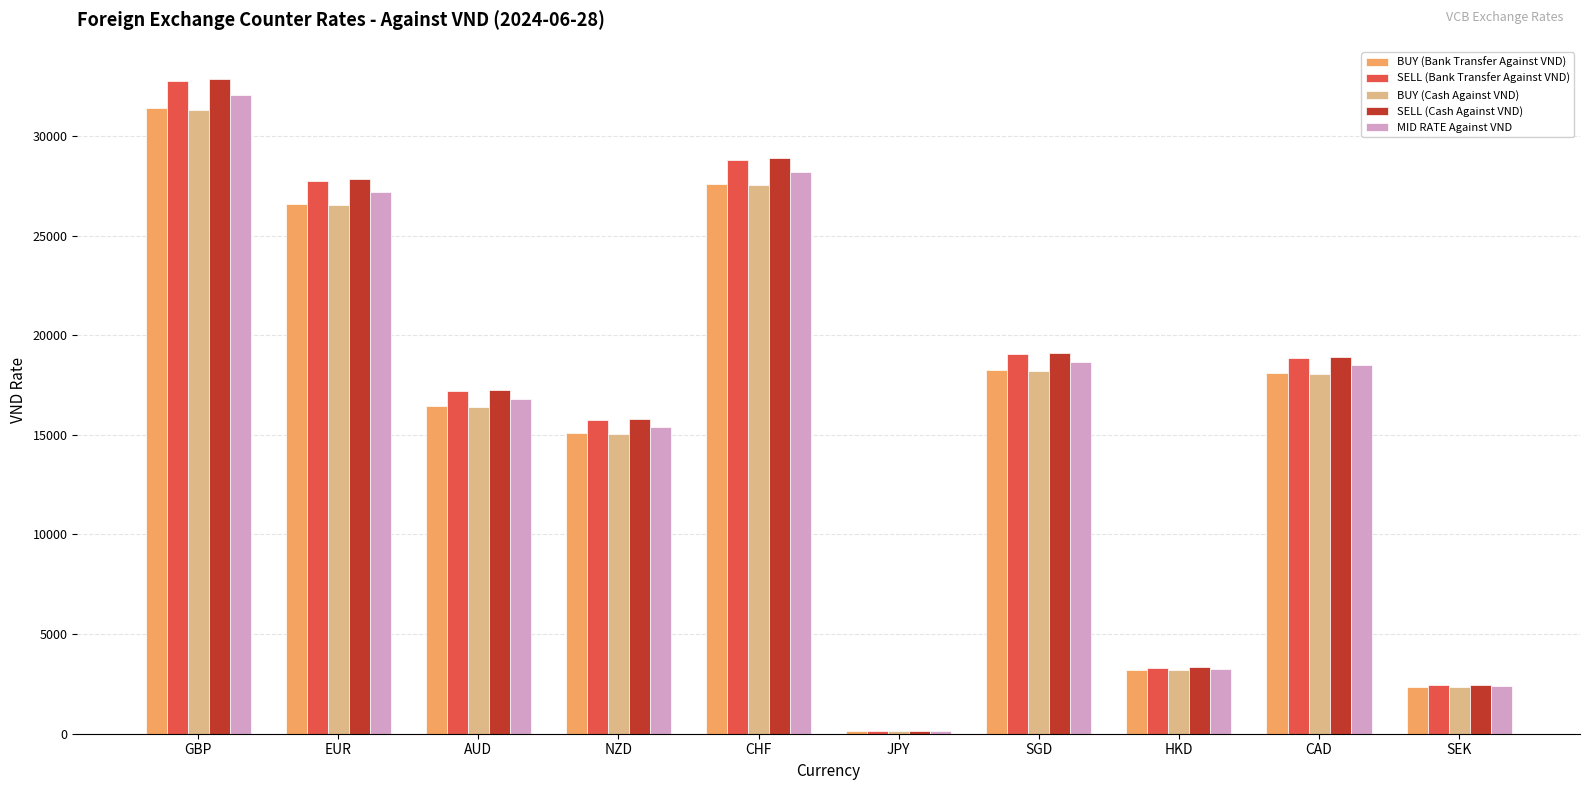

At which label does SELL (Cash Against VND) reach its peak?

GBP